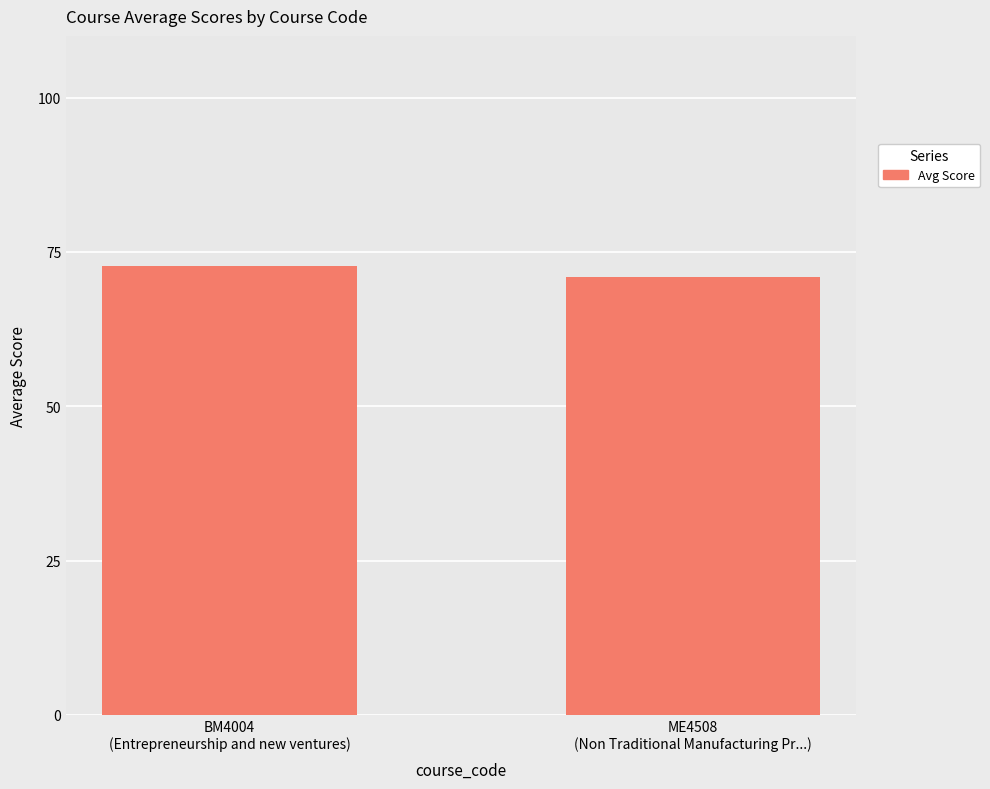

The value at BM4004
(Entrepreneurship and new ventures) is 44.2. True or false?

False